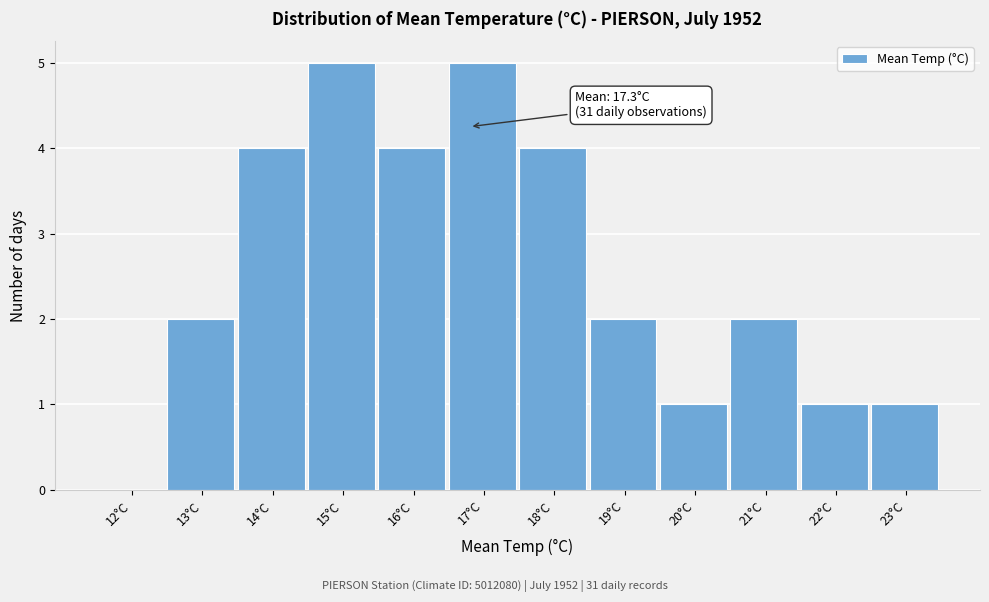

Reading right to left, list all the values displayed in this chart.

23°C=1	22°C=1	21°C=2	20°C=1	19°C=2	18°C=4	17°C=5	16°C=4	15°C=5	14°C=4	13°C=2	12°C=0